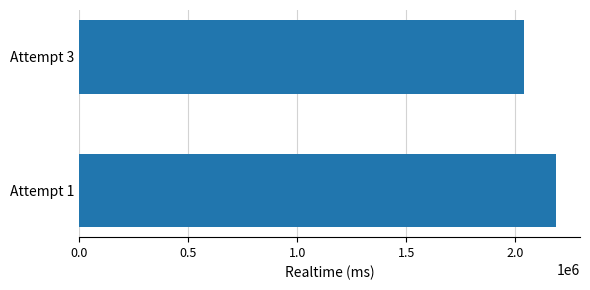

Are the bars horizontal?

Yes